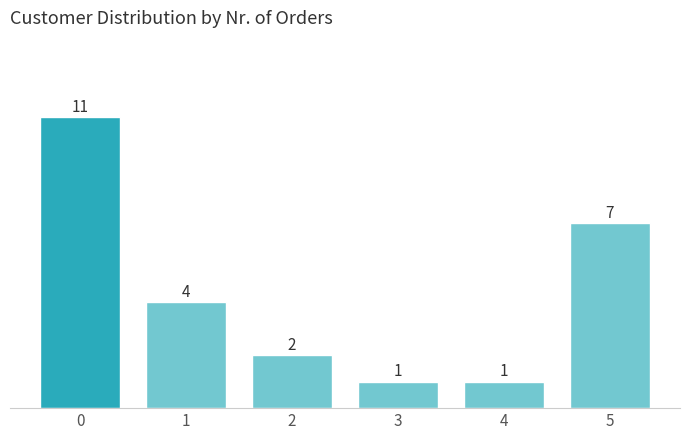

Reading left to right, list all the values displayed in this chart.

11	4	2	1	1	7